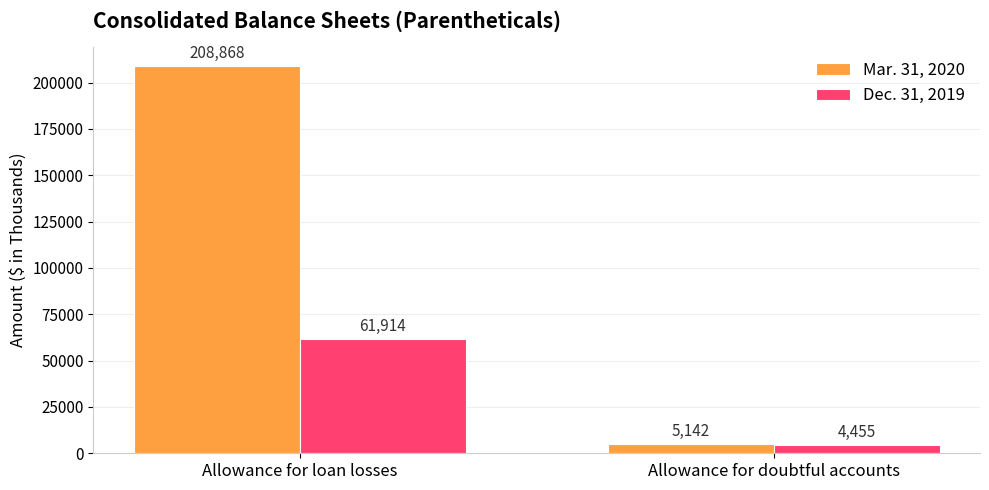

Reading left to right, list all the values displayed in this chart.

Mar. 31, 2020: Allowance for loan losses=208868	Allowance for doubtful accounts=5142
Dec. 31, 2019: Allowance for loan losses=61914	Allowance for doubtful accounts=4455